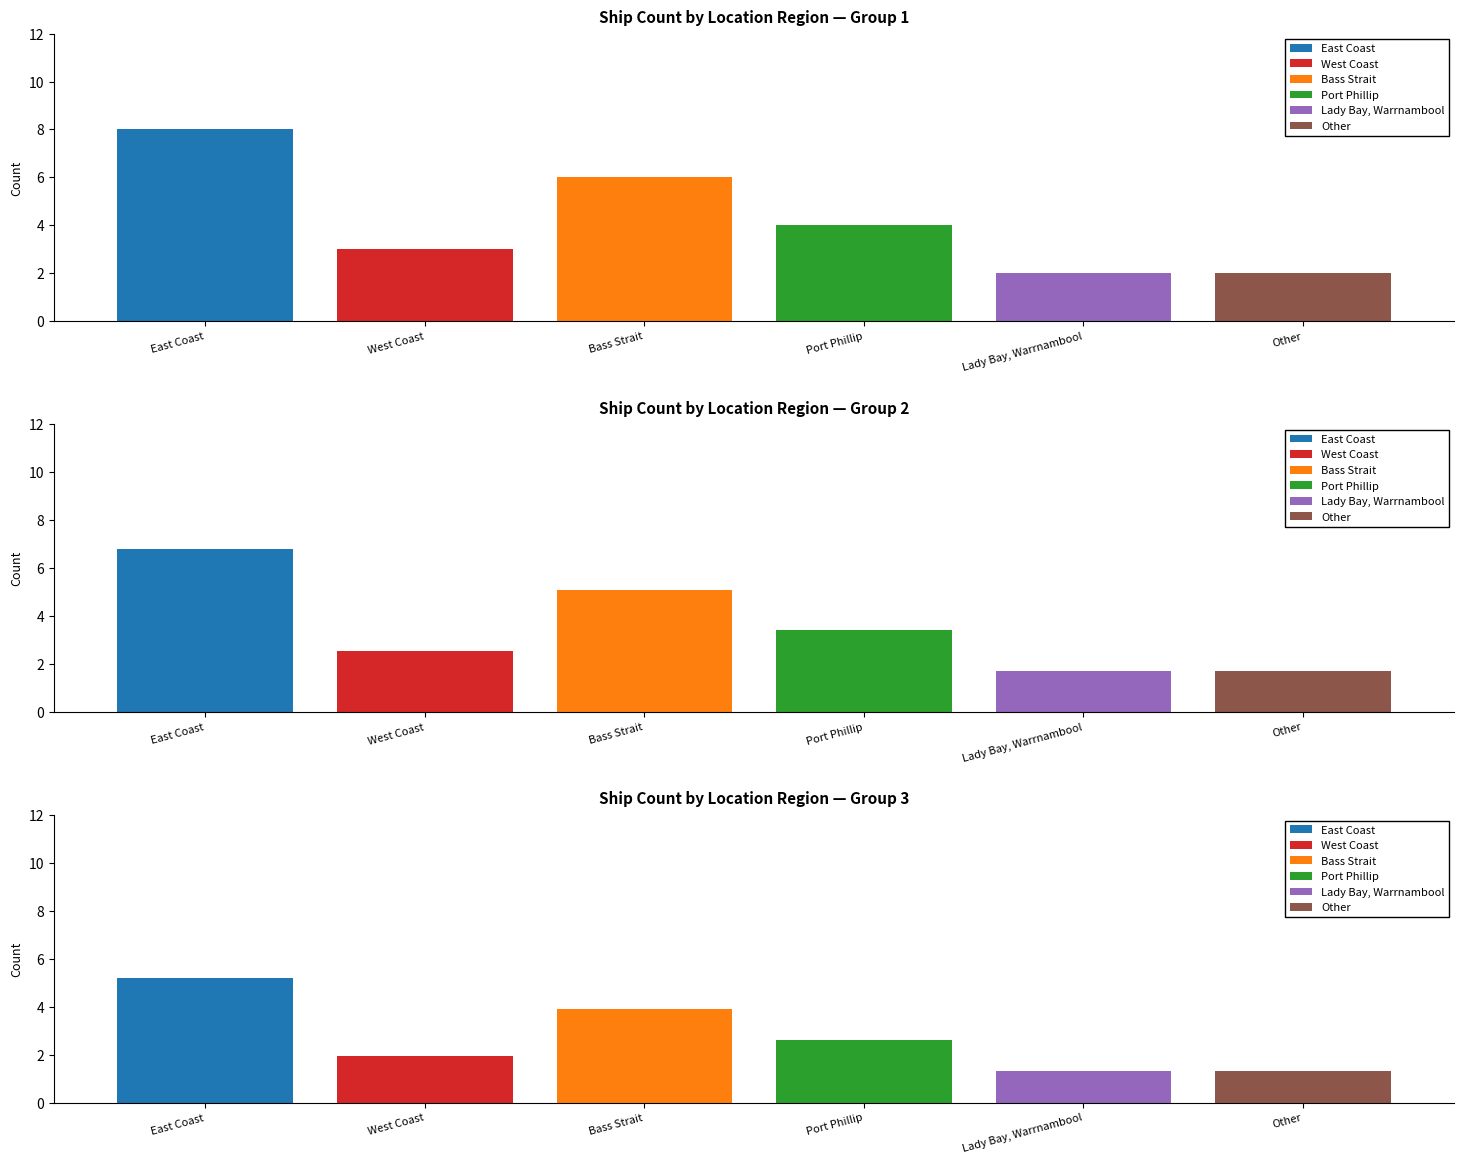

Which category has the lowest value across all series?

Lady Bay, Warrnambool